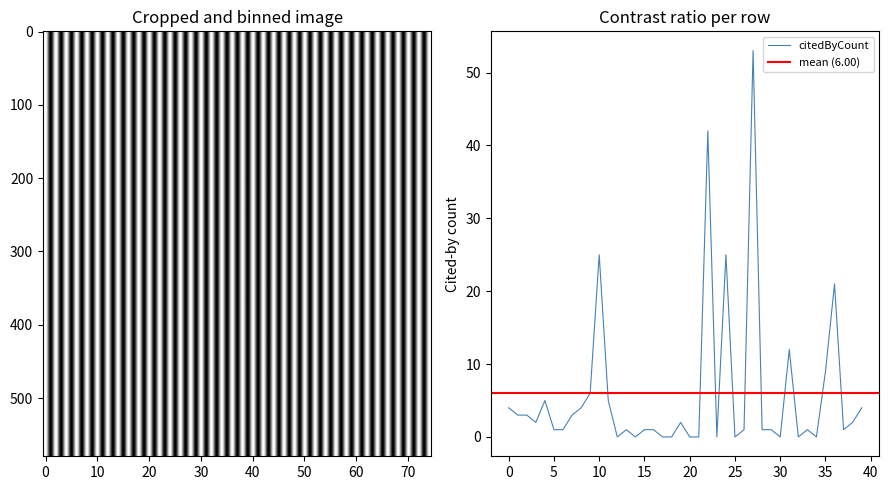

How many positive values are there?

29